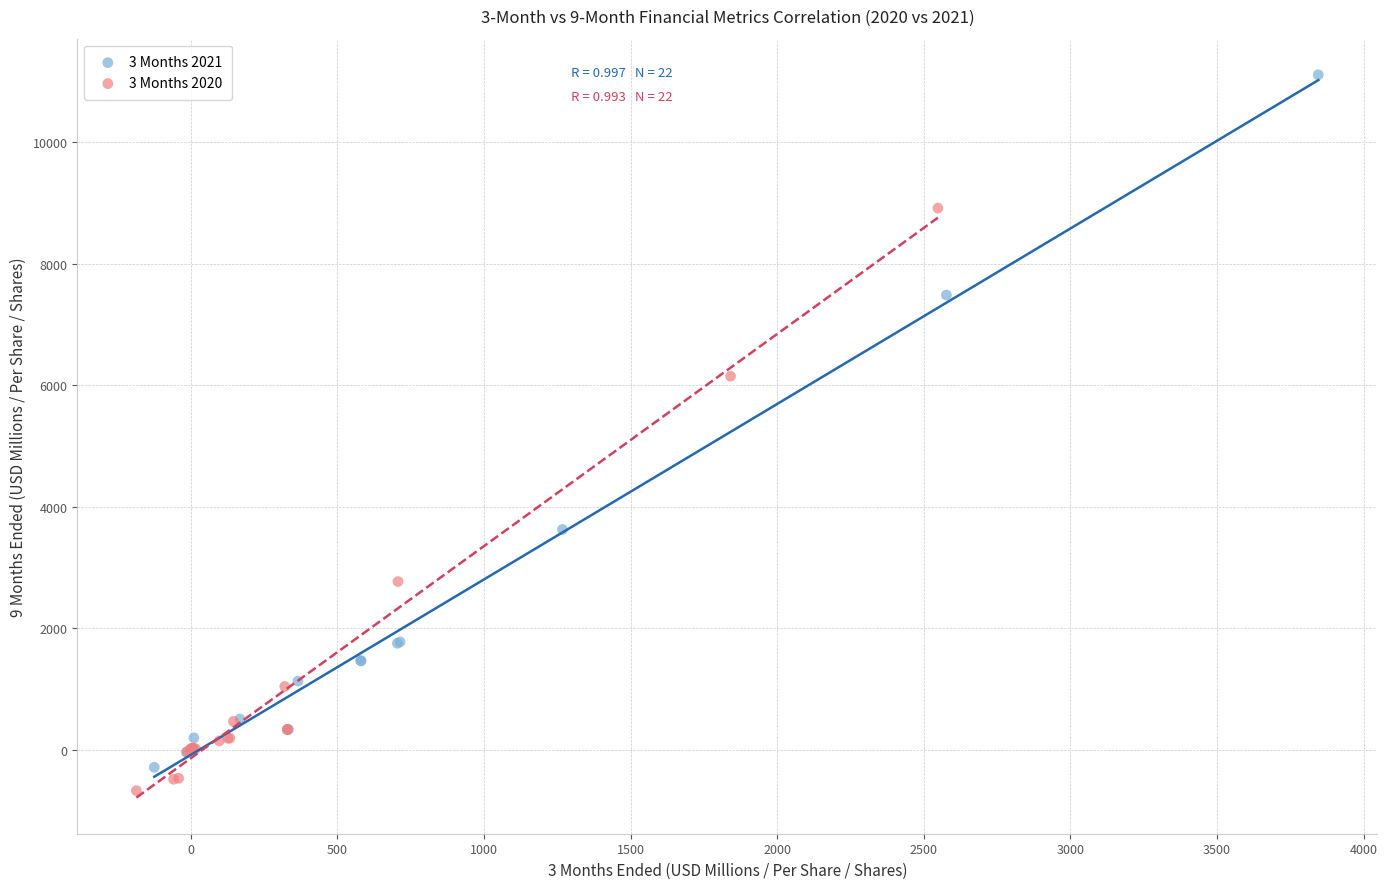

Which series contains the highest Y value?

3 Months 2021